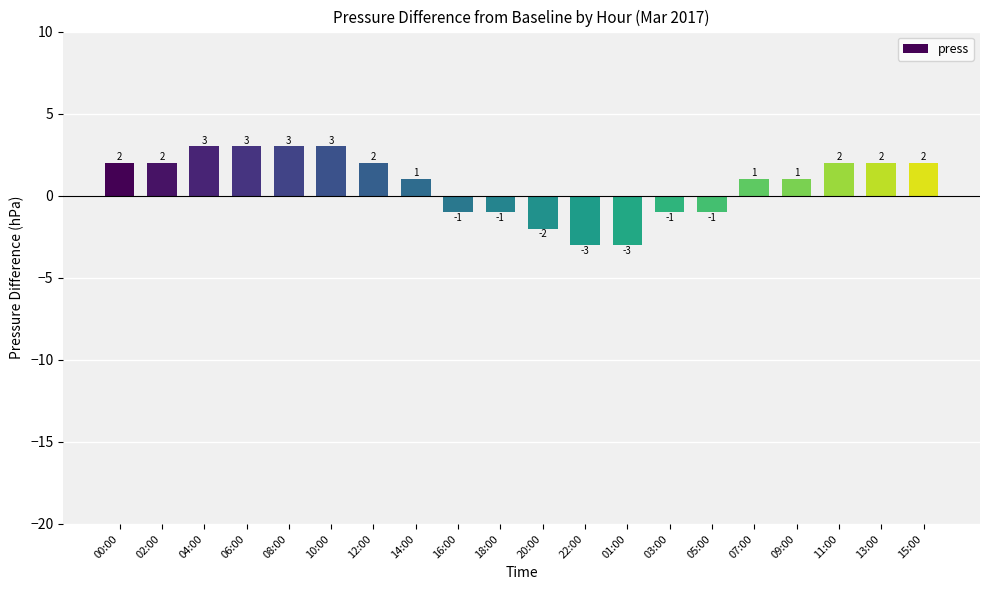

How many bars are there in total?

20